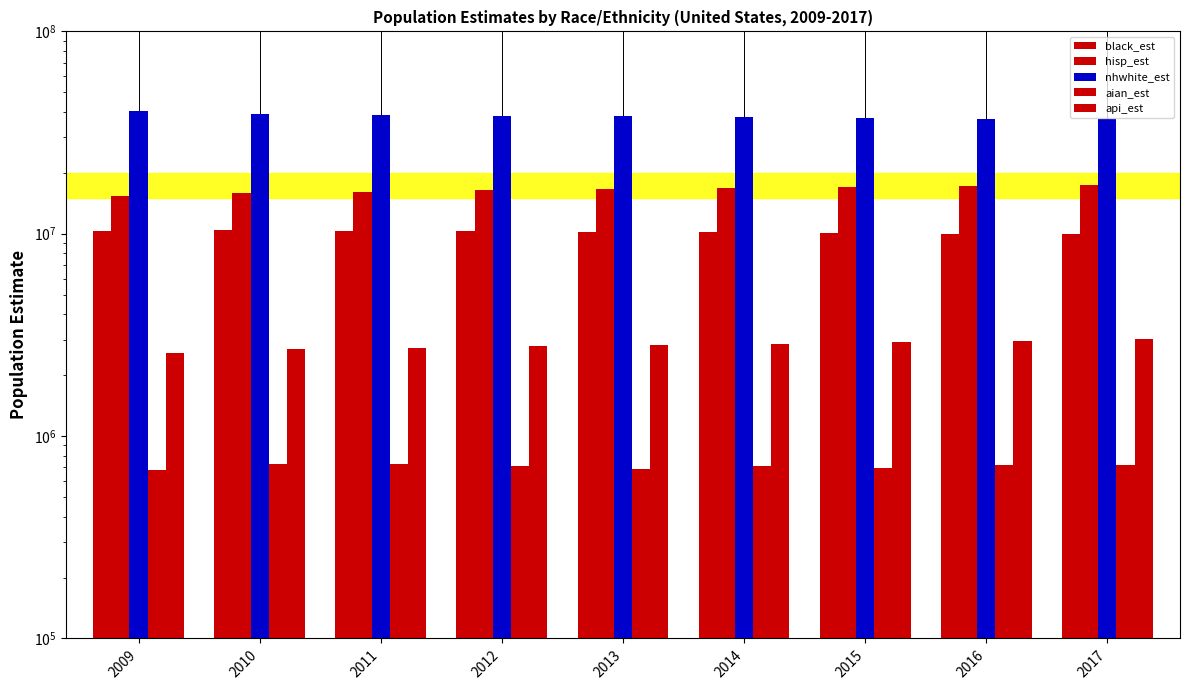

What is the value of the black_est bar at the 5th from the left?

10192989